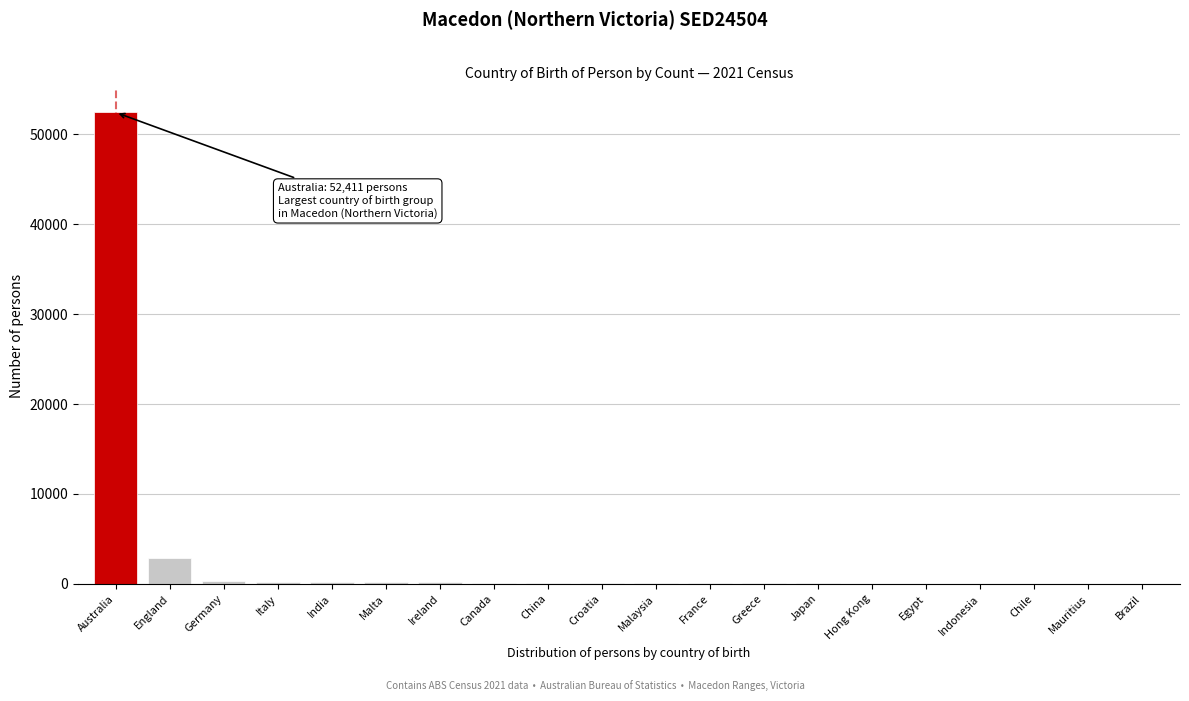

What is the sum of all values?

57342